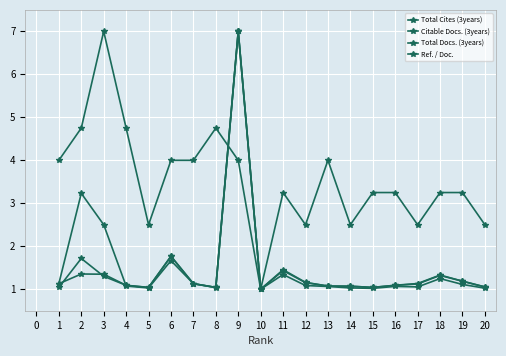

Read the Total Cites (3years) value at 16.

1.1